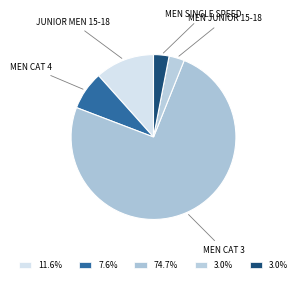

Count the number of slices in the pie.

5